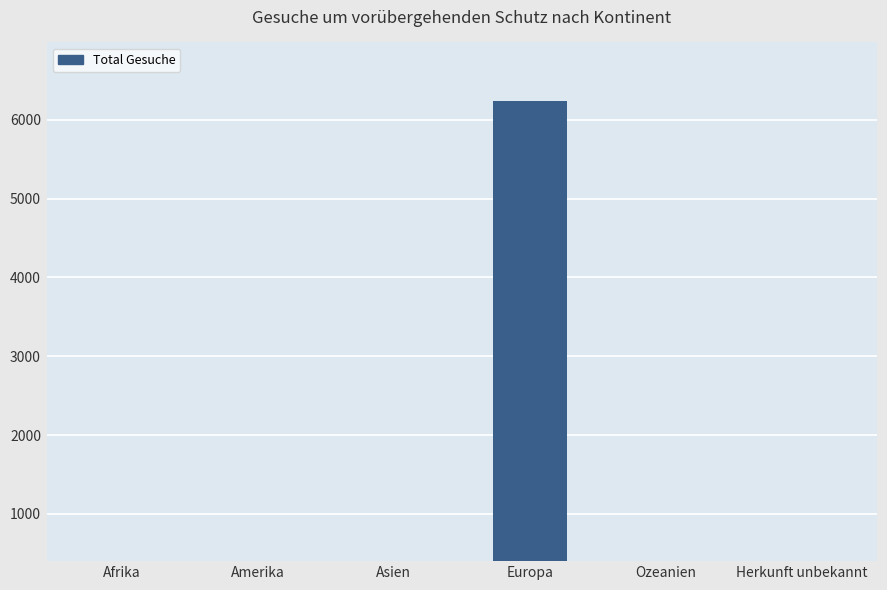

Between Afrika and Europa, which is larger?

Europa